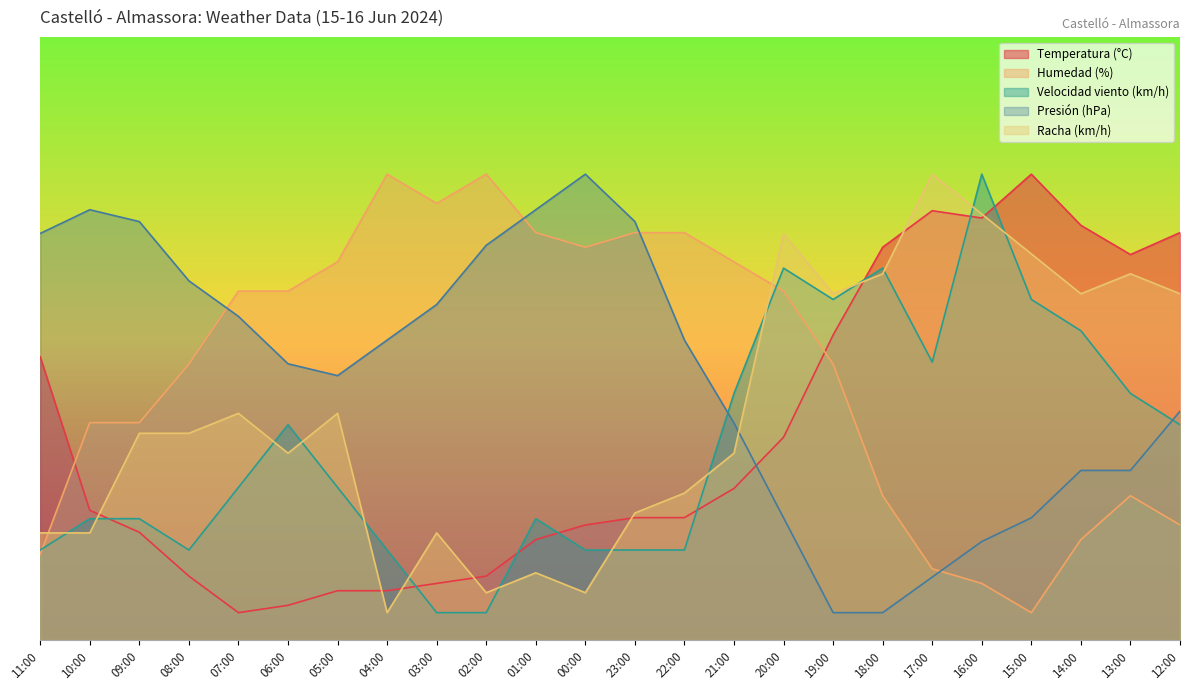

Which has a higher value, 19:00 or 09:00?

19:00